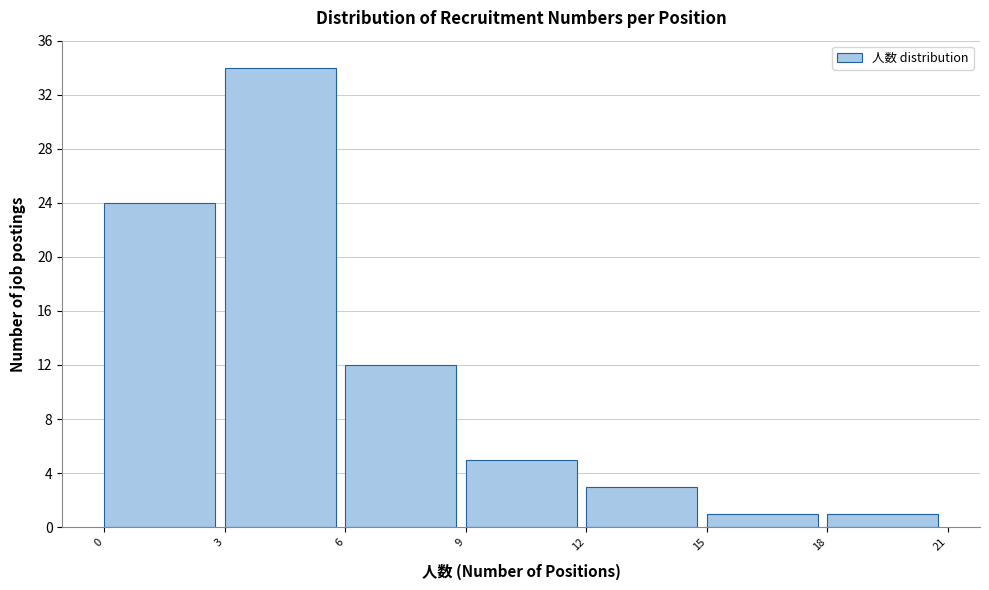

How tall is the bar that spans 9 to 12 on the x-axis? The values are not printed on the chart, so give them approximately, as read against the axis.

5